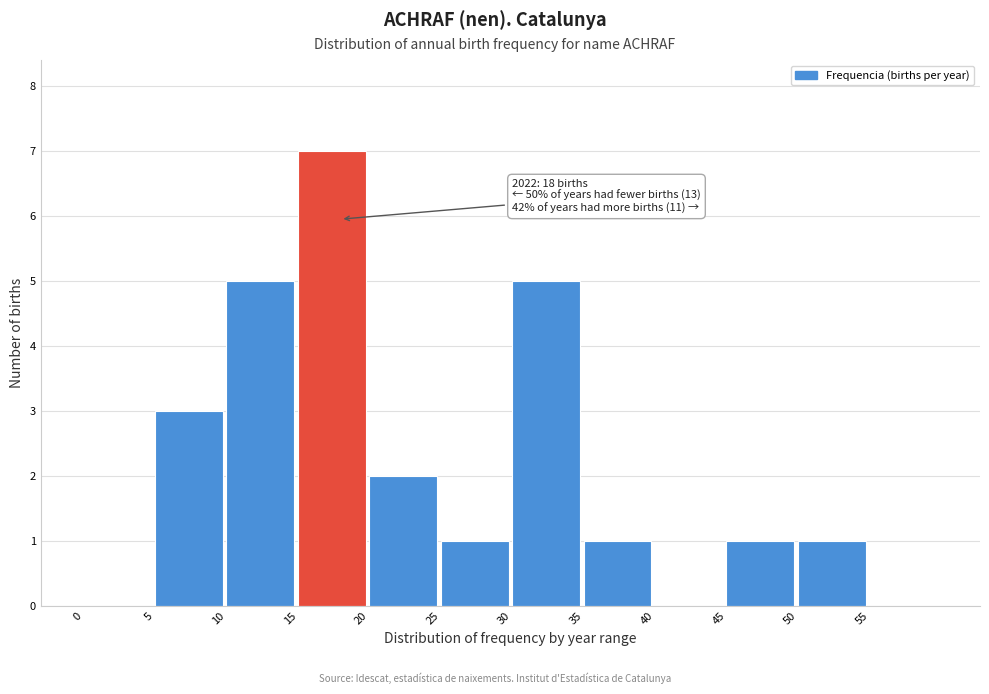

Over which range of the x-axis is the bar tallest?

15 to 20